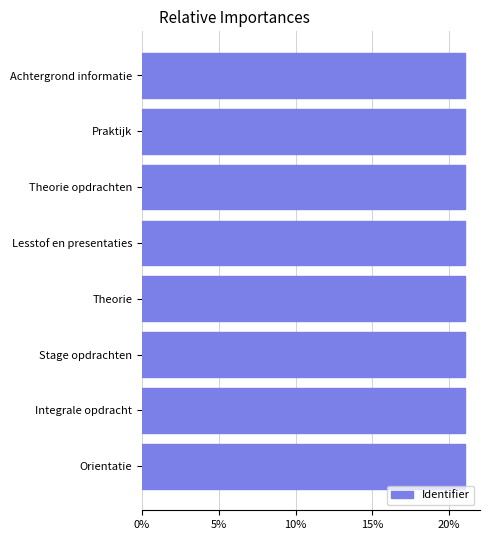

What is the approximate value at Lesstof en presentaties?

21.0